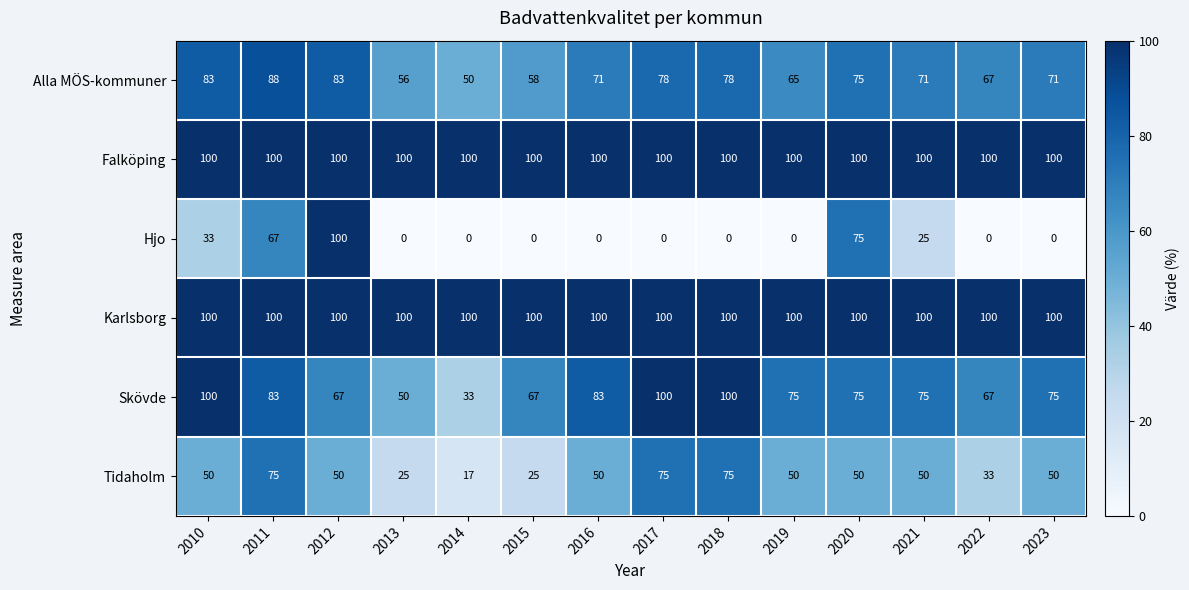

Between 2012 and 2018, which series saw the biggest shift?

Hjo